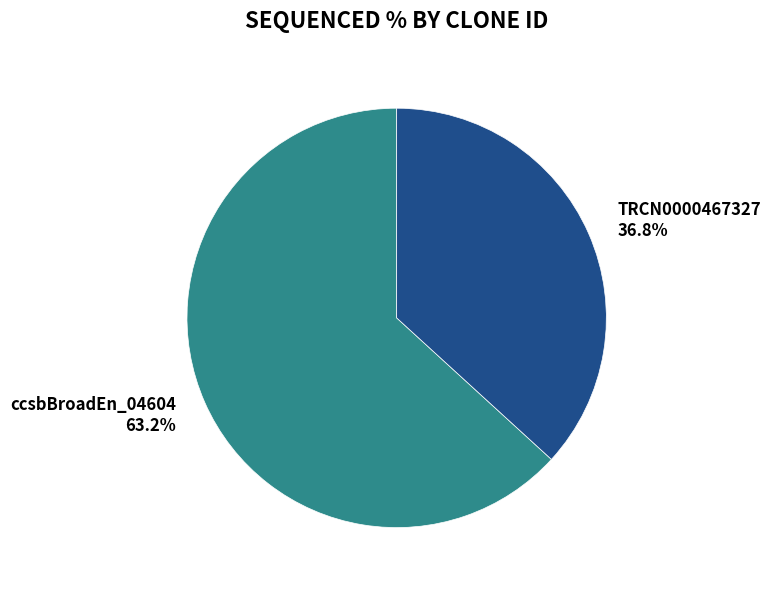

Rank the categories by value from lowest to highest.

TRCN0000467327, ccsbBroadEn_04604